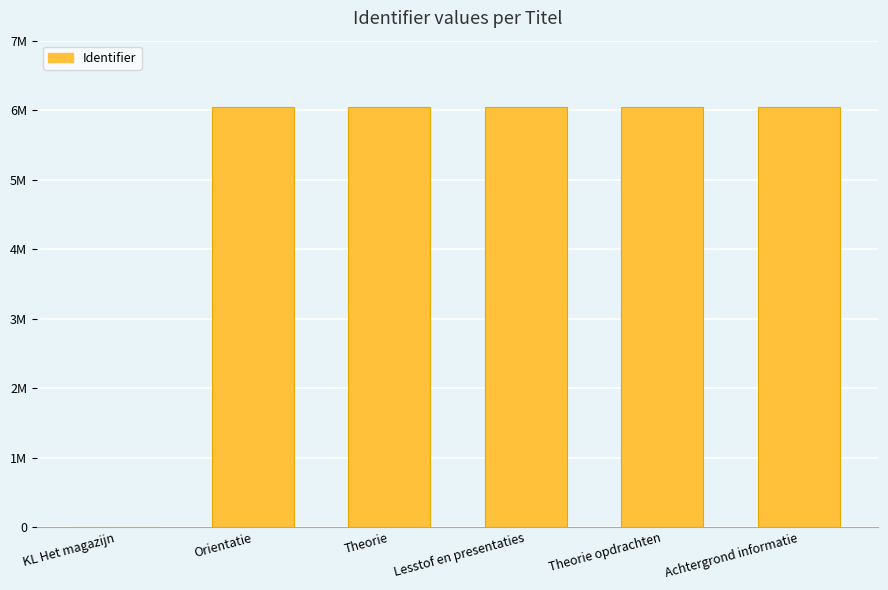

Reading left to right, extract all data points from this chart.

0	6042160	6042163	6042164	6042181	6042188